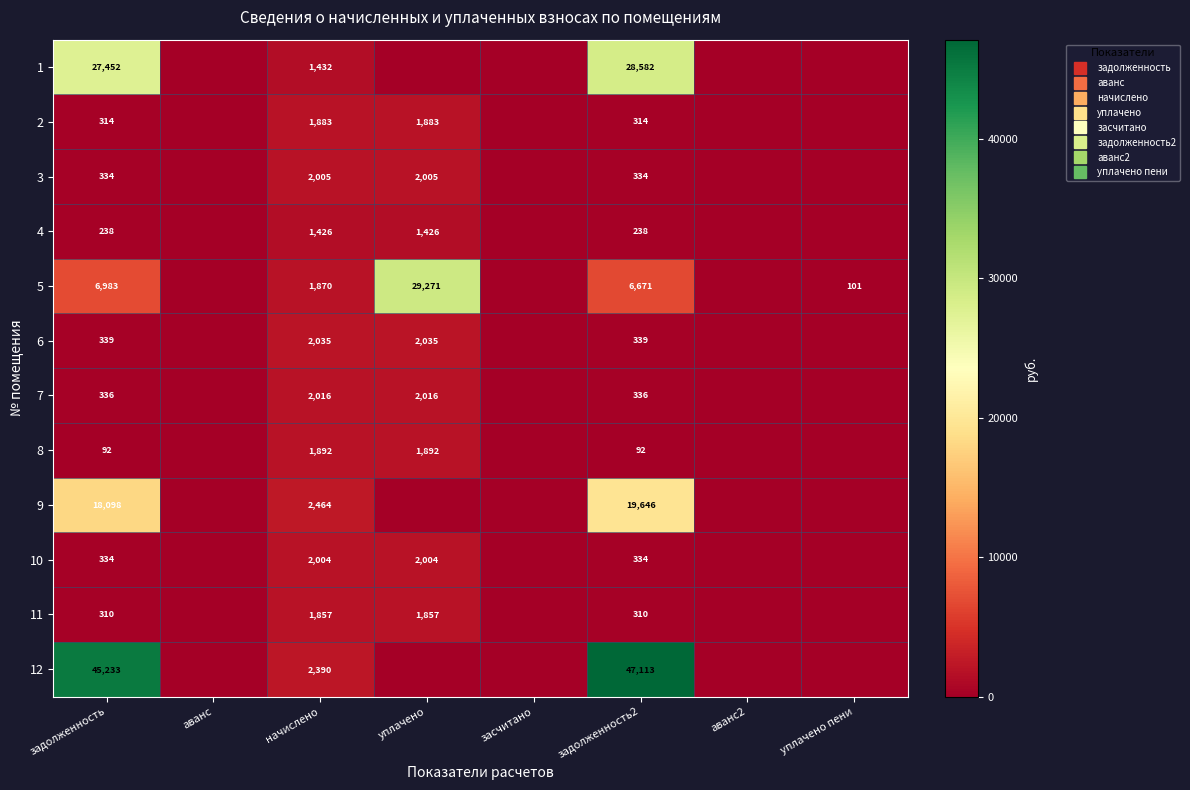

Which series has the largest total across all categories?

12